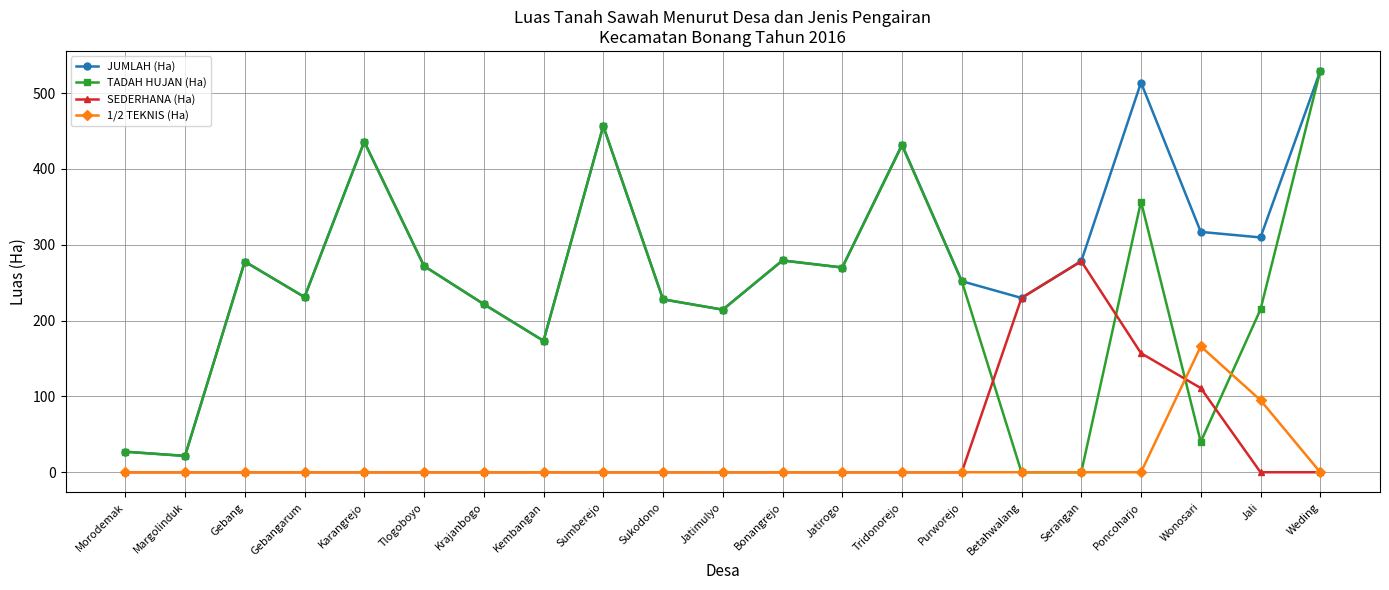

What is the value of the JUMLAH (Ha) point at the 17th from the left?

278.4